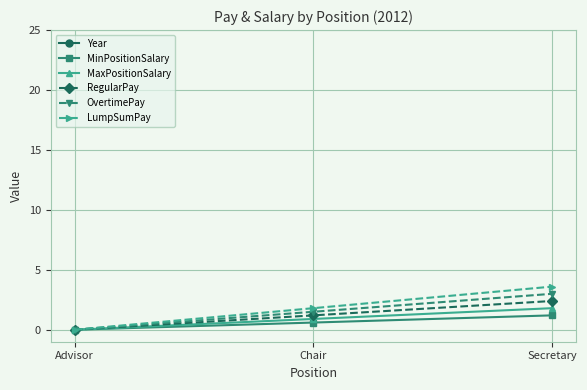

Which series has the largest total across all categories?

Year